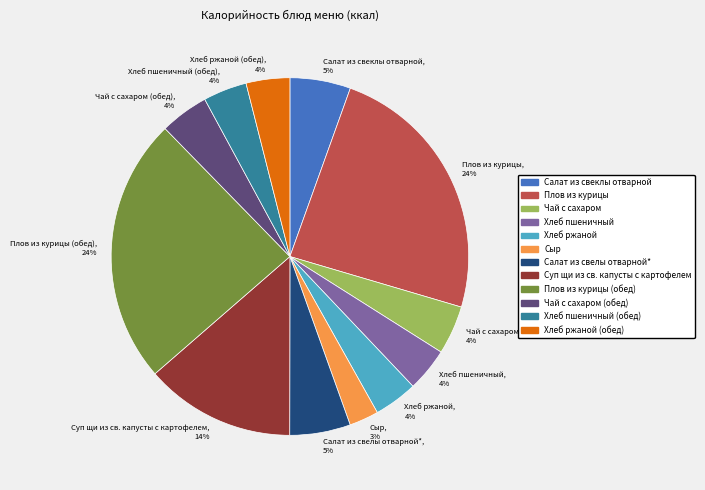

Is there any slice that represents more than half of the pie?

No